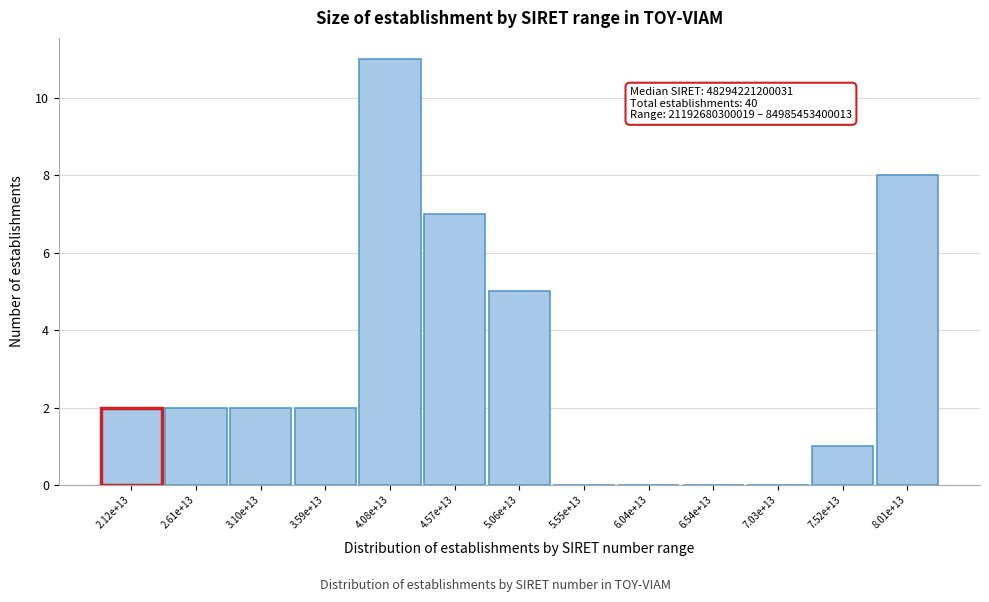

Reading left to right, extract all data points from this chart.

2.12e+13=2	2.61e+13=2	3.10e+13=2	3.59e+13=2	4.08e+13=11	4.57e+13=7	5.06e+13=5	5.55e+13=0	6.04e+13=0	6.54e+13=0	7.03e+13=0	7.52e+13=1	8.01e+13=8